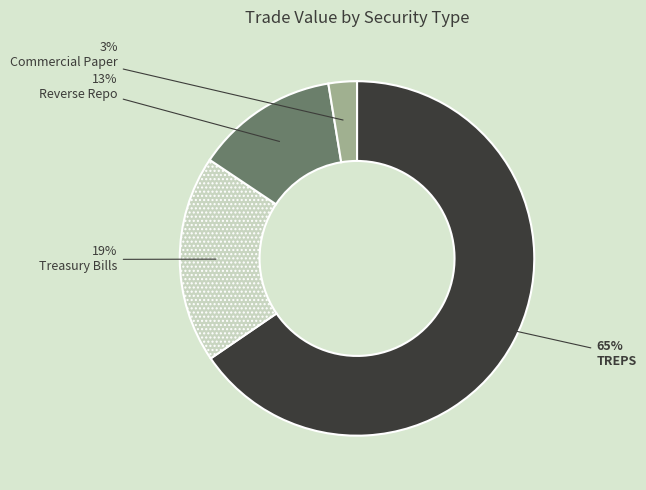

Is it true that Treasury Bills is 1% of the pie?

False